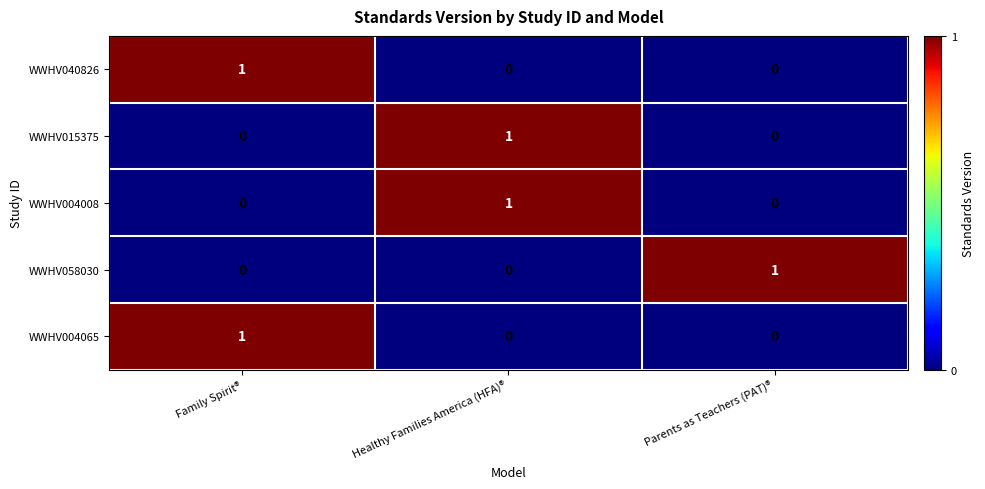

True or false: WWHV040826 has a value of 0 at Healthy Families America (HFA)®.

True